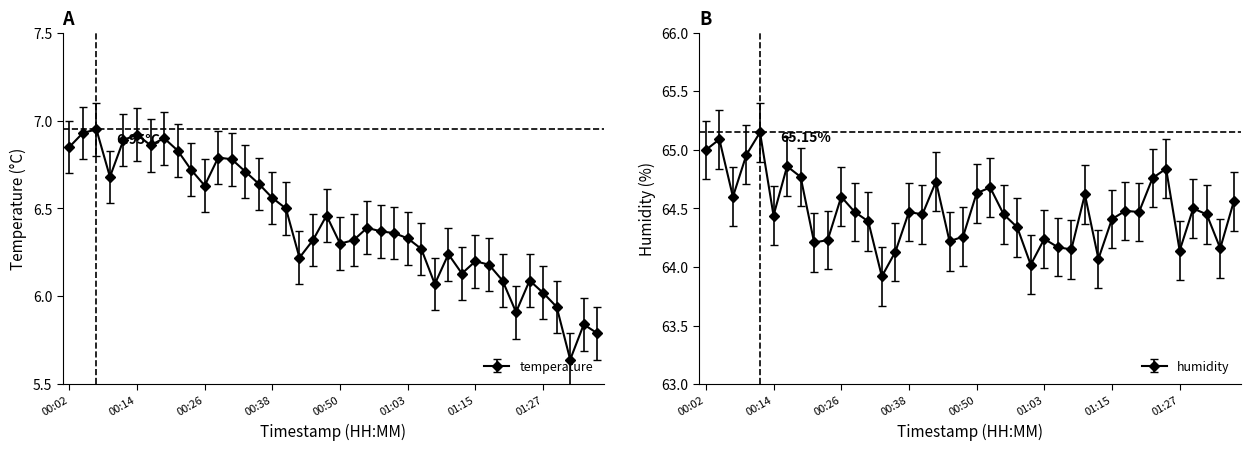

What is the value of the humidity point at the 40th from the left?

64.6